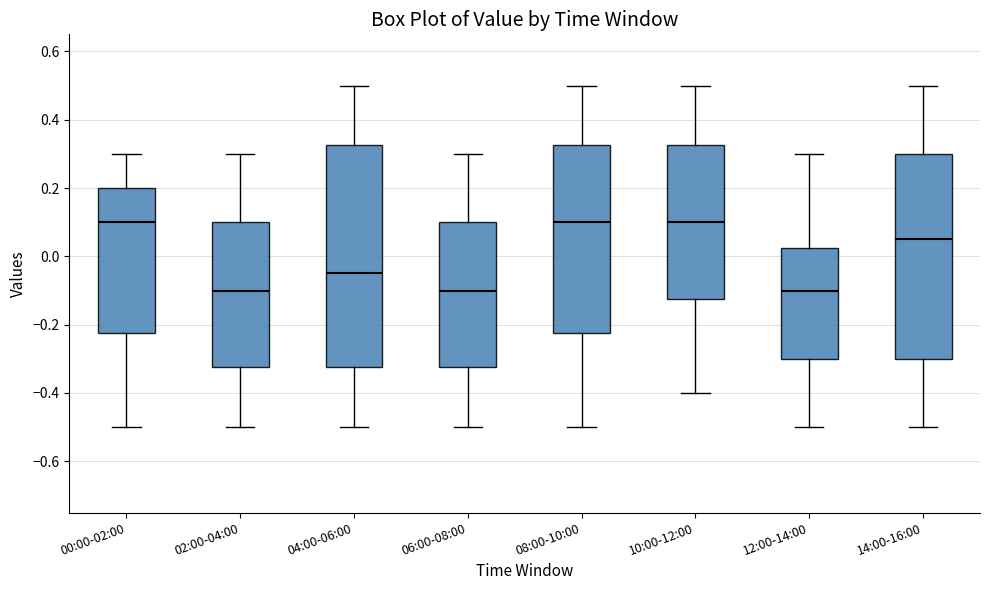

Which box is the tallest, from its lower edge to its upper edge?

04:00-06:00